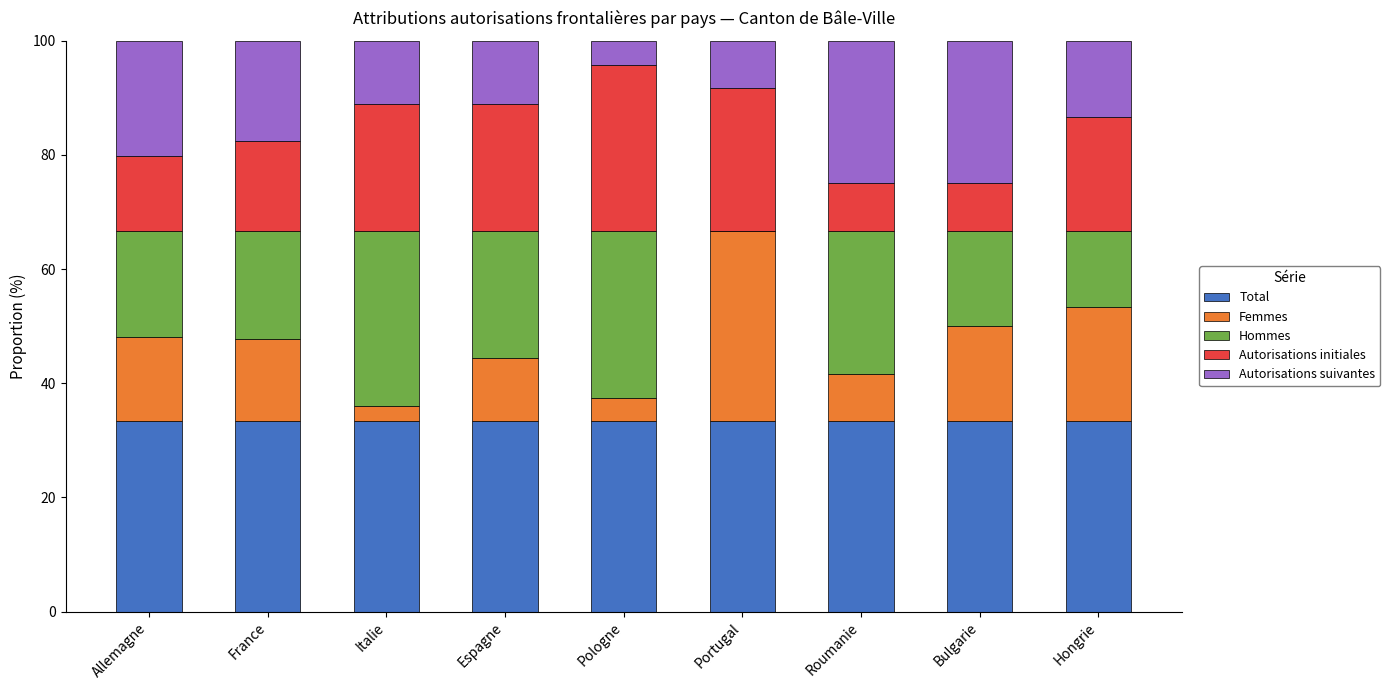

How many series are shown in this chart?

5